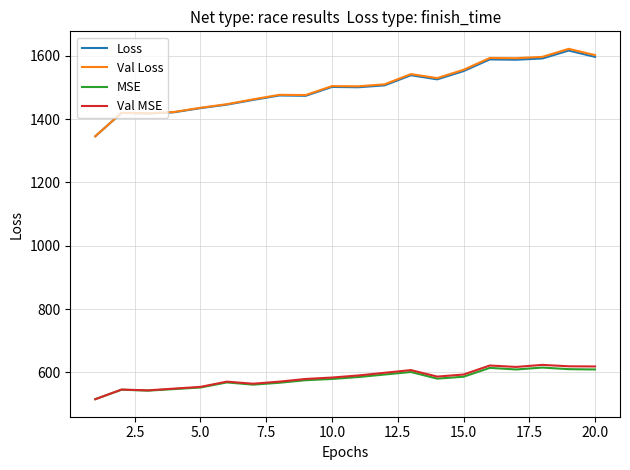

True or false: MSE and Loss cross at least once.

False